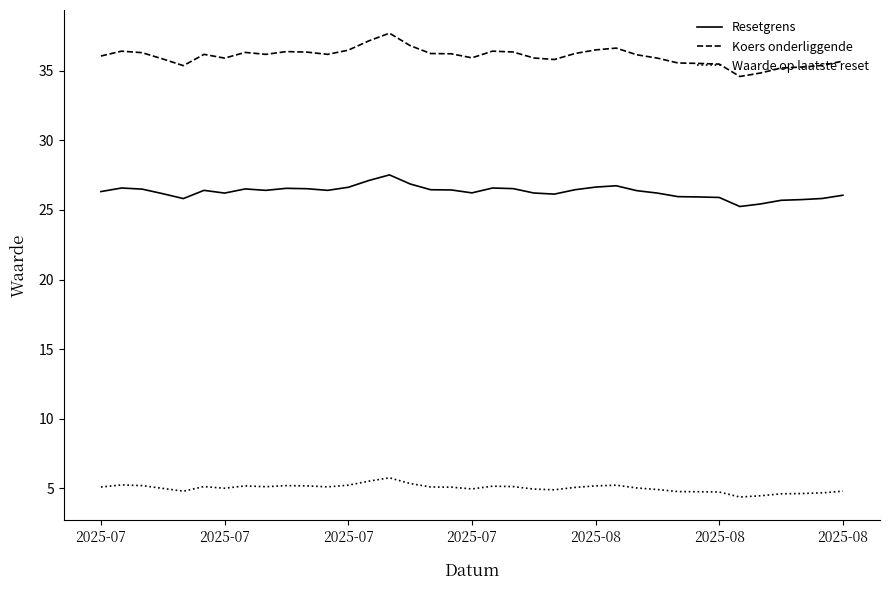

Which series has the largest total across all categories?

Koers onderliggende